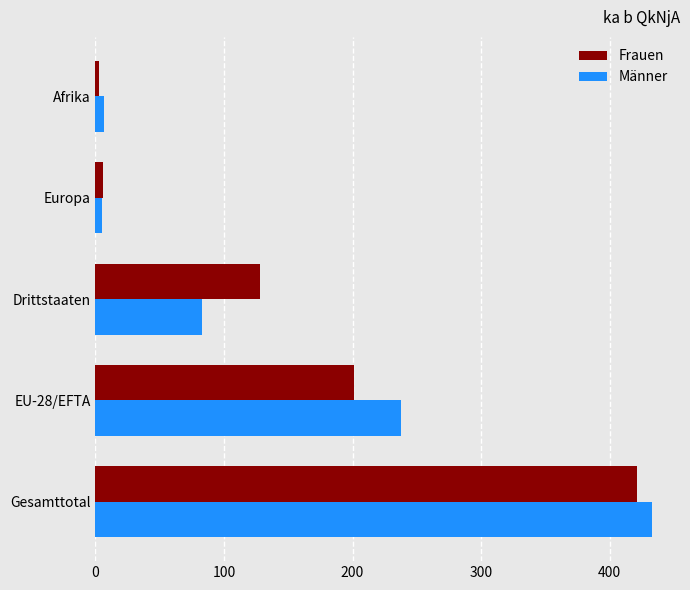

How many distinct data groups are displayed?

2